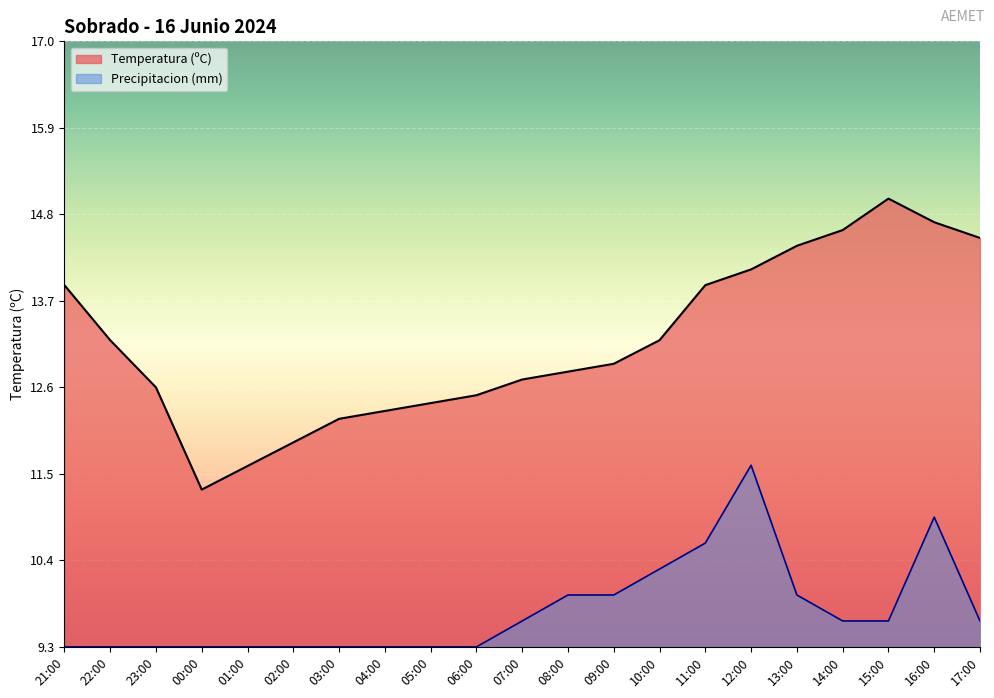

At how many categories does at least one series exceed 12?

18